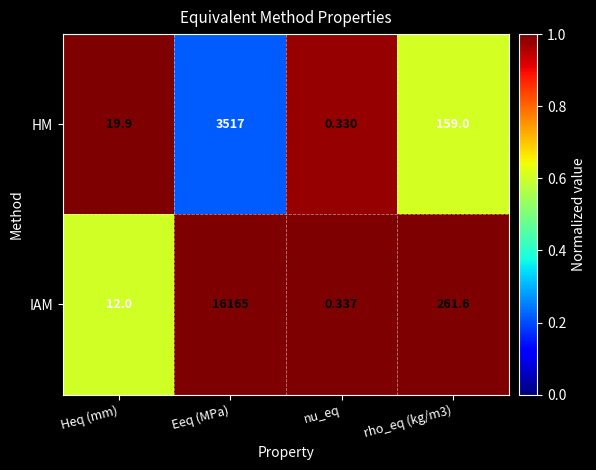

Which category has the highest value in the HM series?

Eeq (MPa)